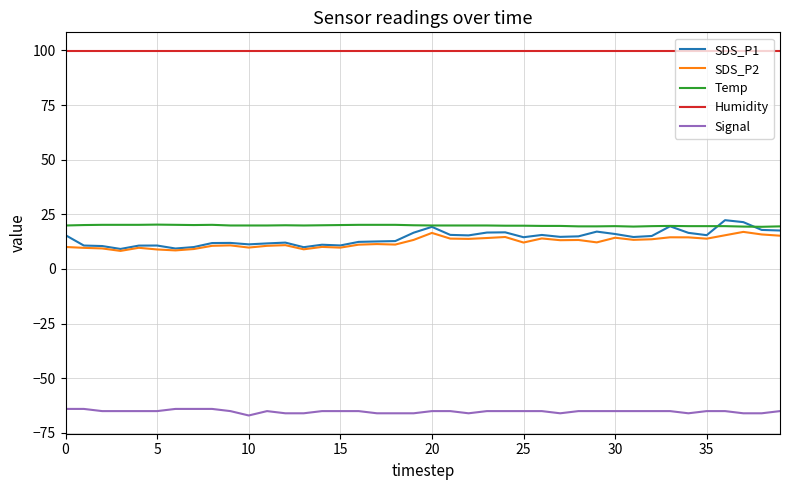

True or false: Signal and SDS_P2 intersect in this chart.

False